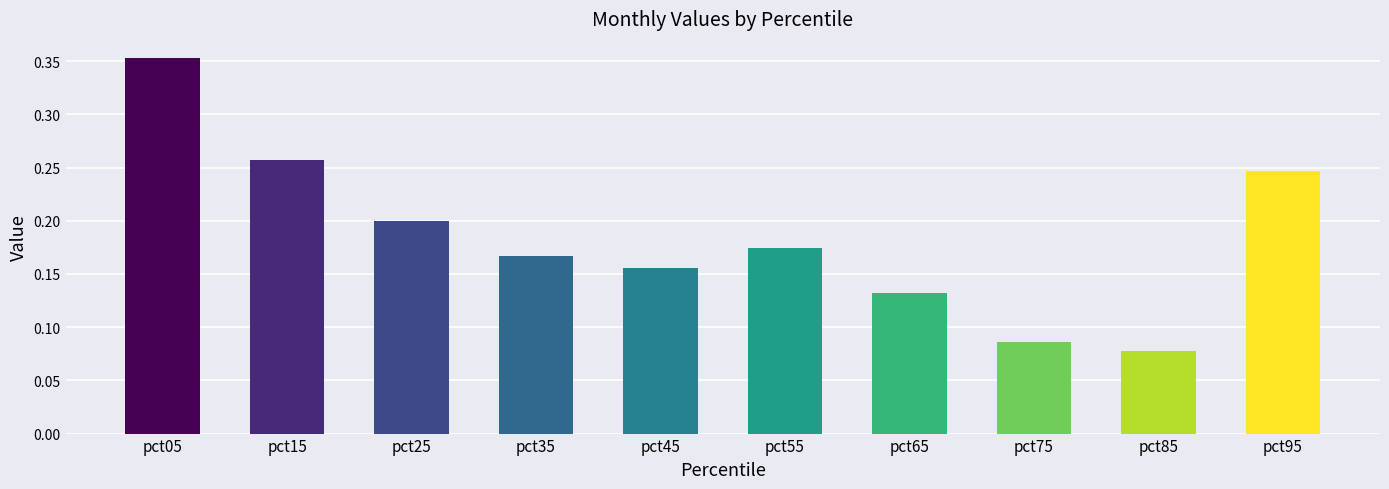

At which label is the value closest to 0?

pct85